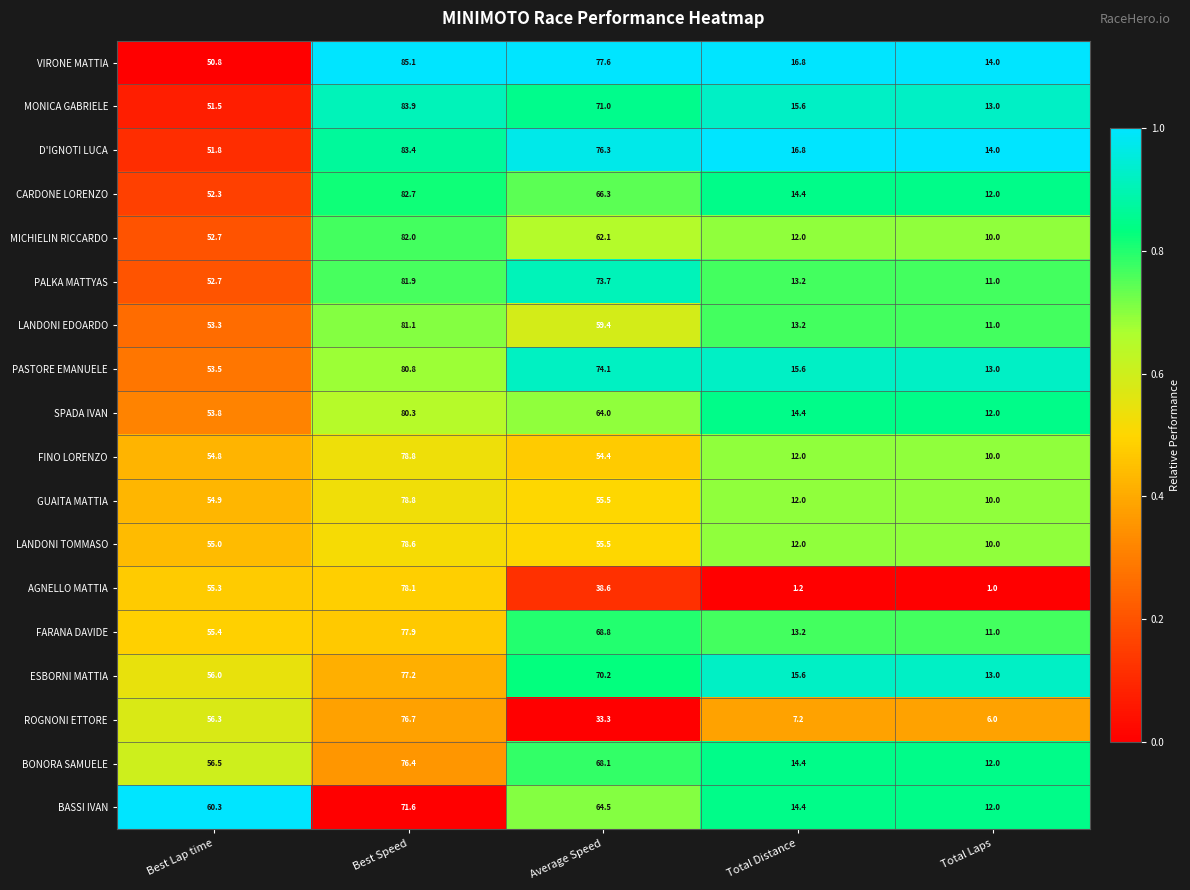

What is the sum of all FARANA DAVIDE values?

226.3